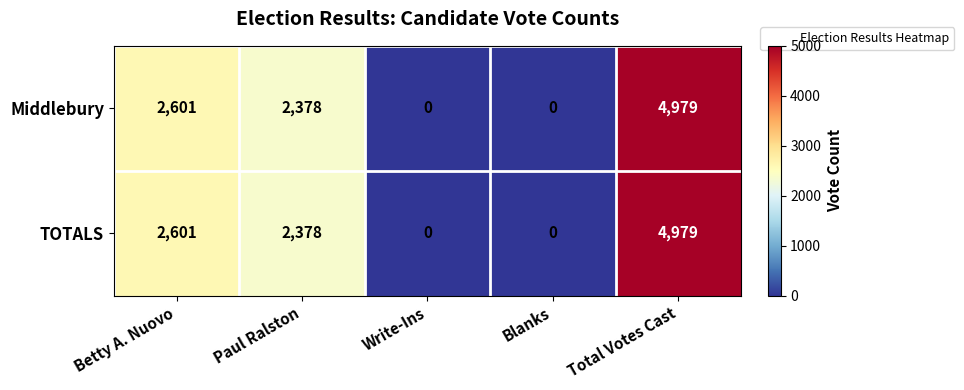

What is the total value across all series at Total Votes Cast?

9958